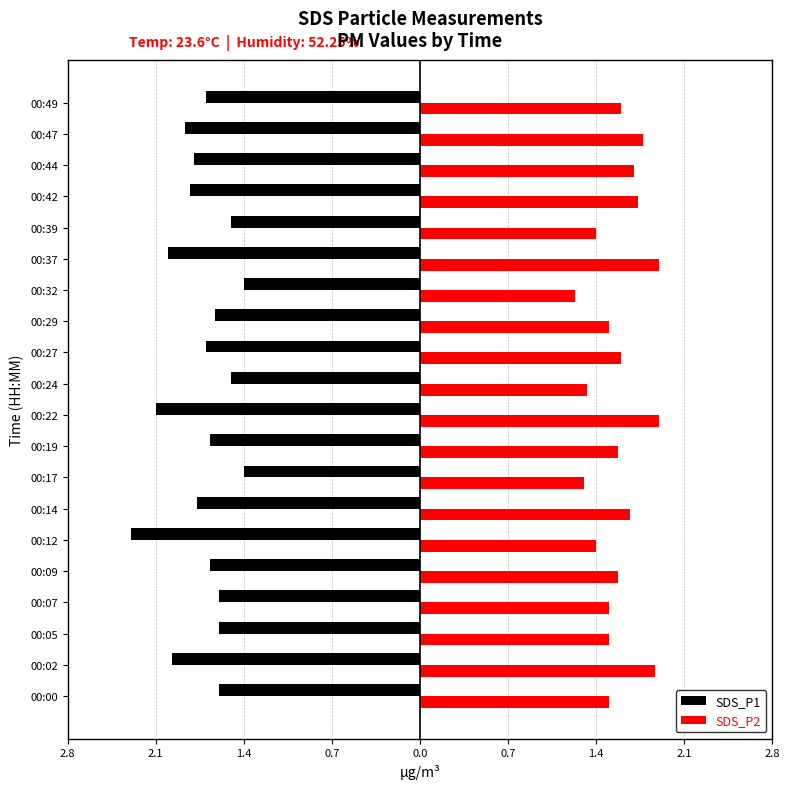

What are all the series names shown in the legend?

SDS_P1, SDS_P2